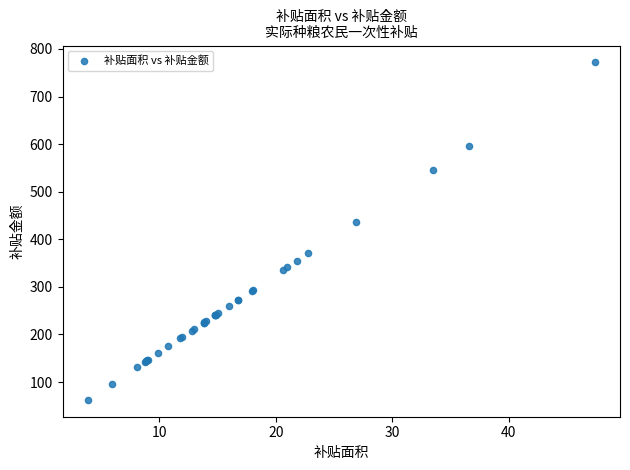

What Y value in the scatter plot is closest to 417?

437.3